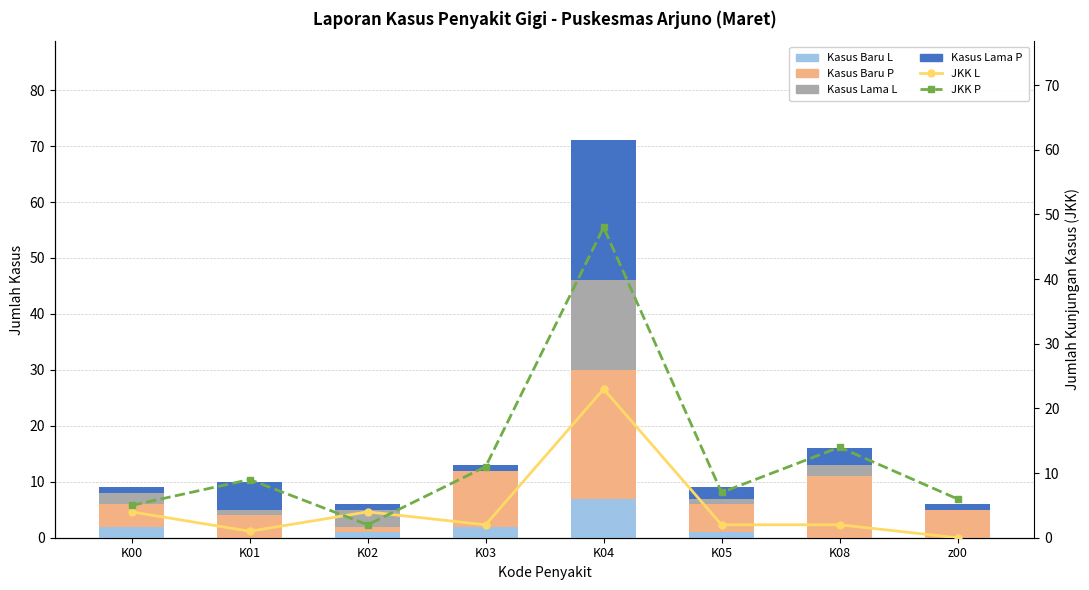

What is the total value across all series at K00?

18